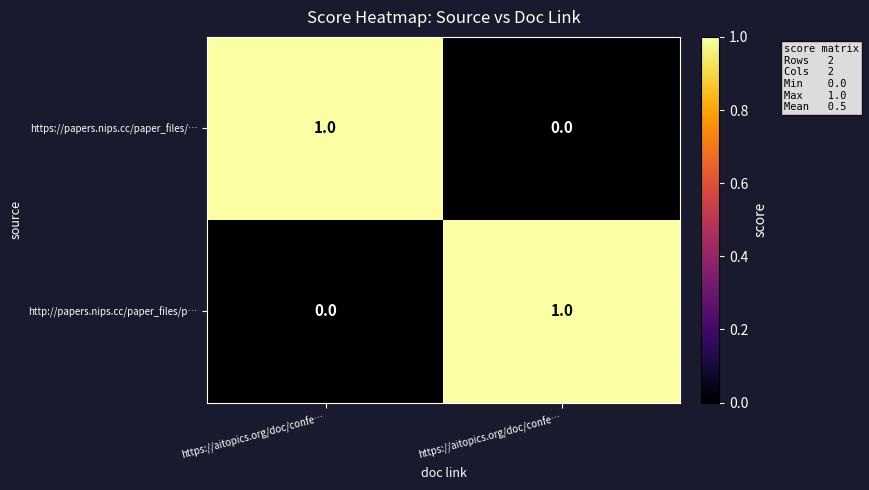

Count the number of categories in the chart.

2